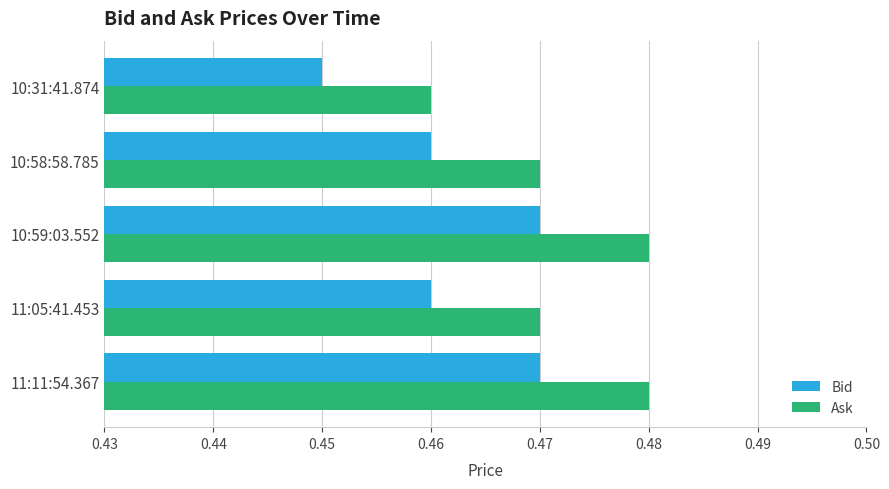

The Ask series shows 0.1 at 10:31:41.874. True or false?

False